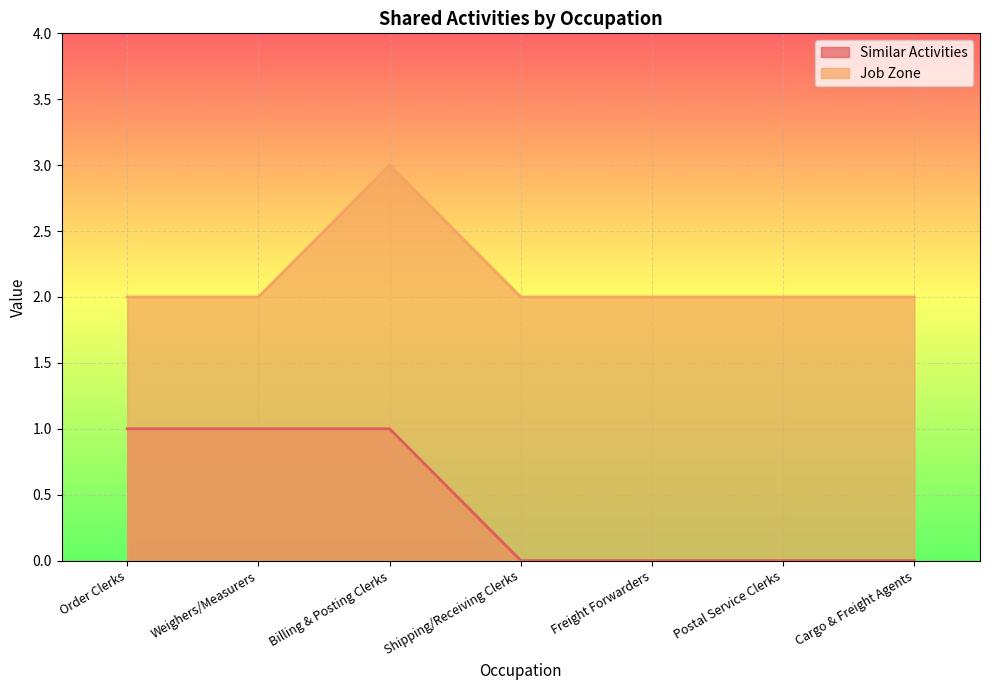

What is the label of the 5th point from the right?

Billing & Posting Clerks